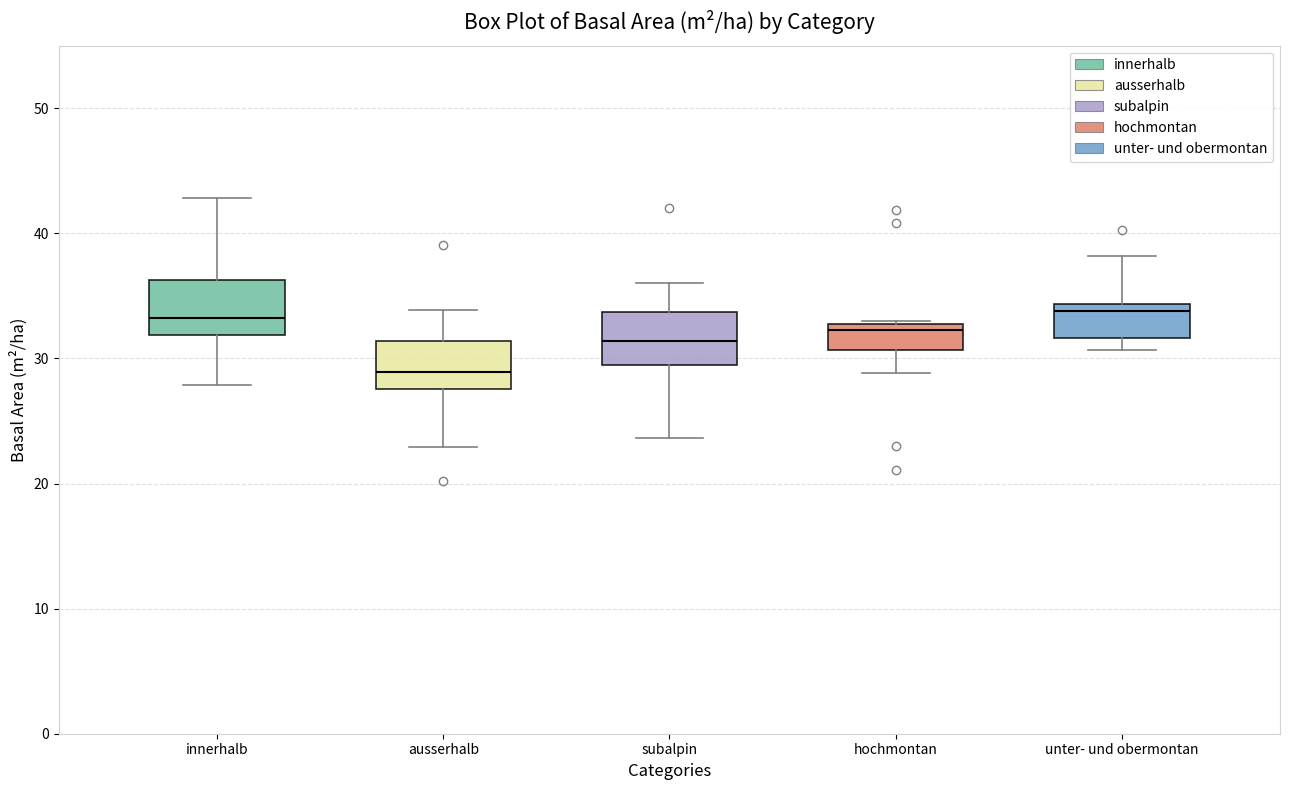

Where does the upper whisker of the box for unter- und obermontan end on the y-axis? The values are not printed on the chart, so give them approximately, as read against the axis.

38